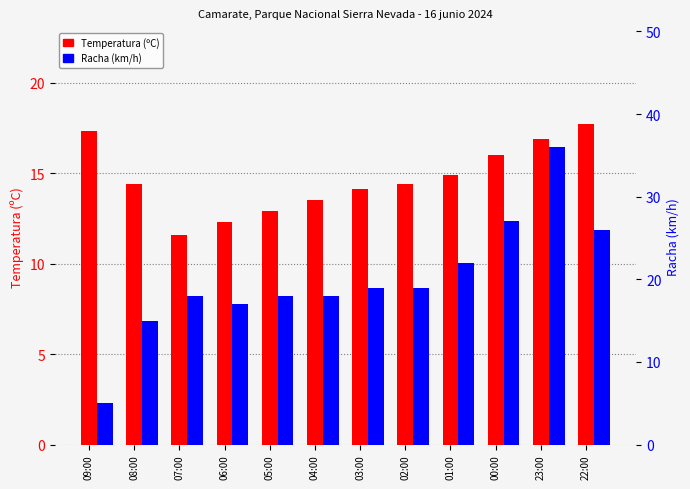

What position from the right is 02:00?

5